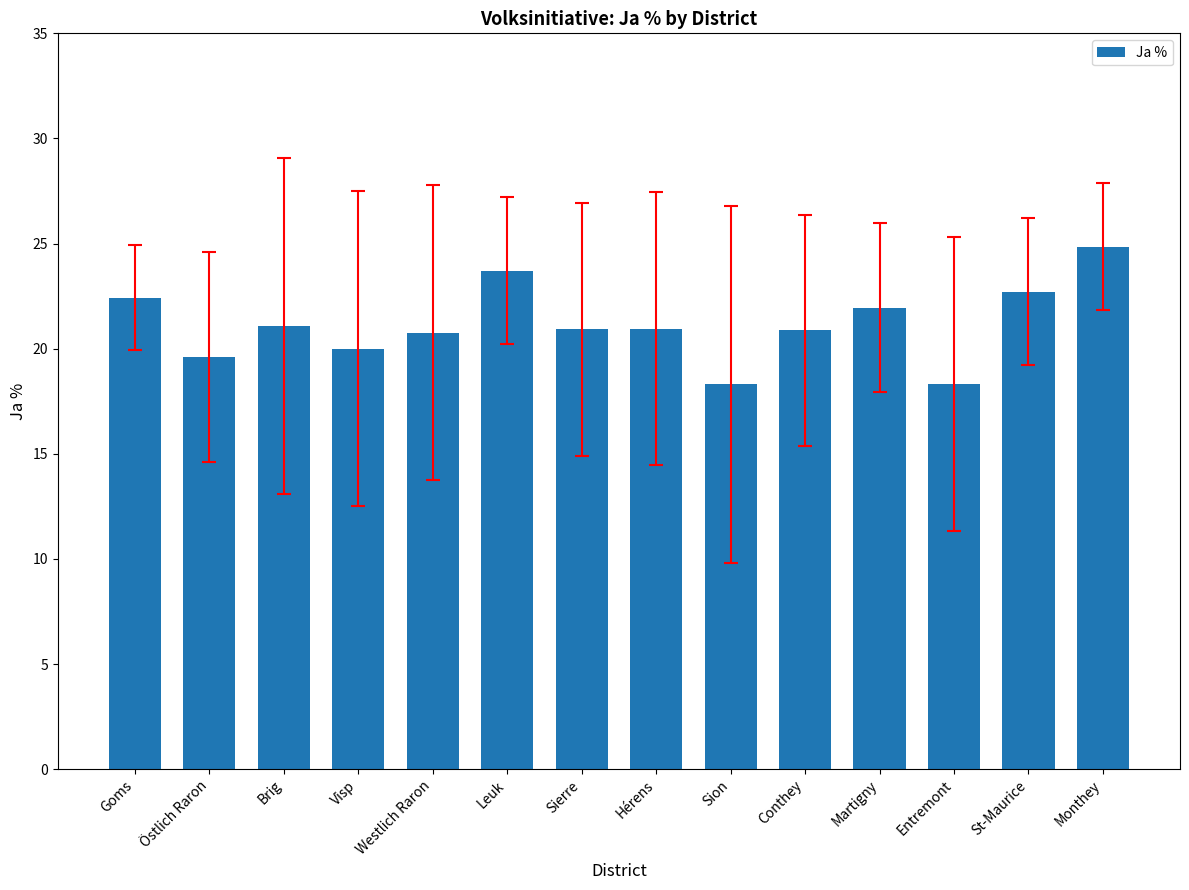

What value does the data have at Conthey?

20.9